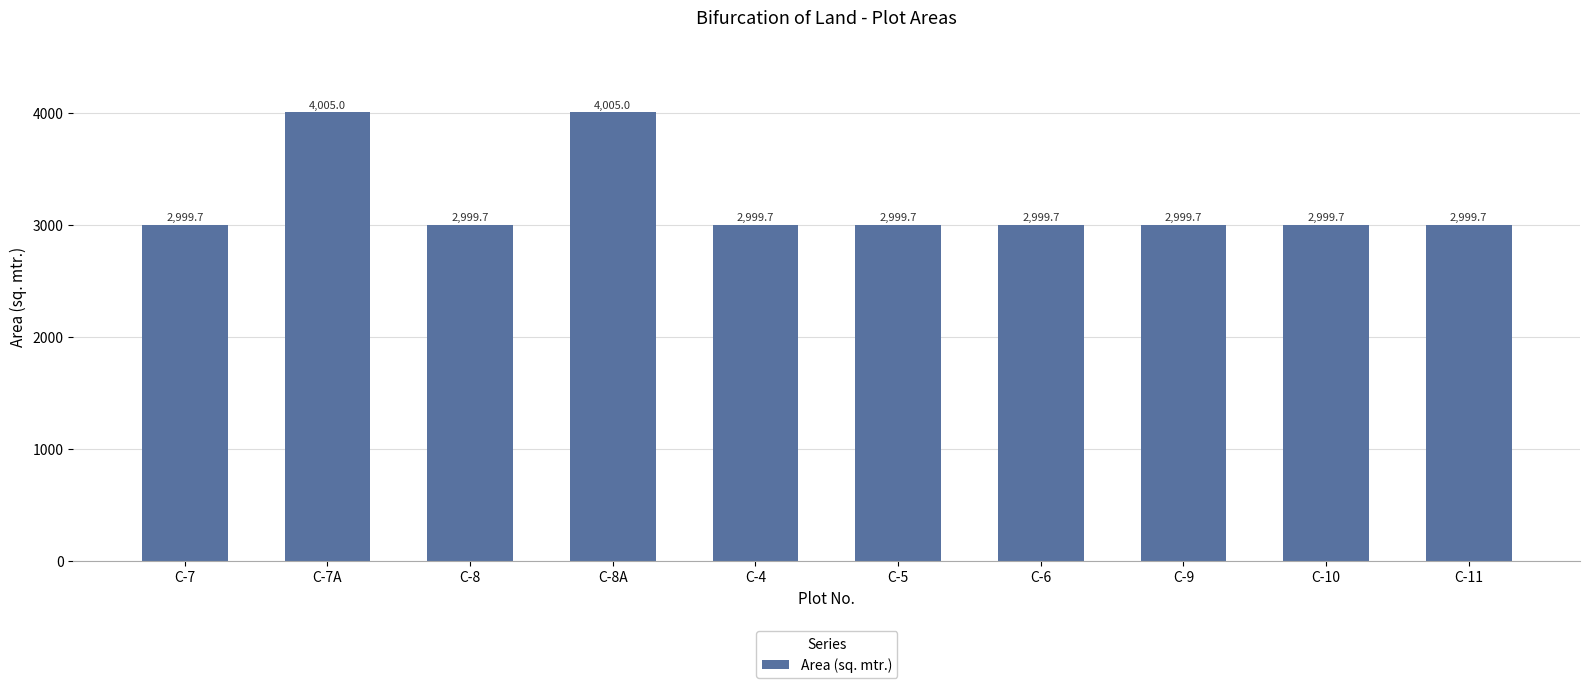

What is the approximate value at C-8?

2999.7